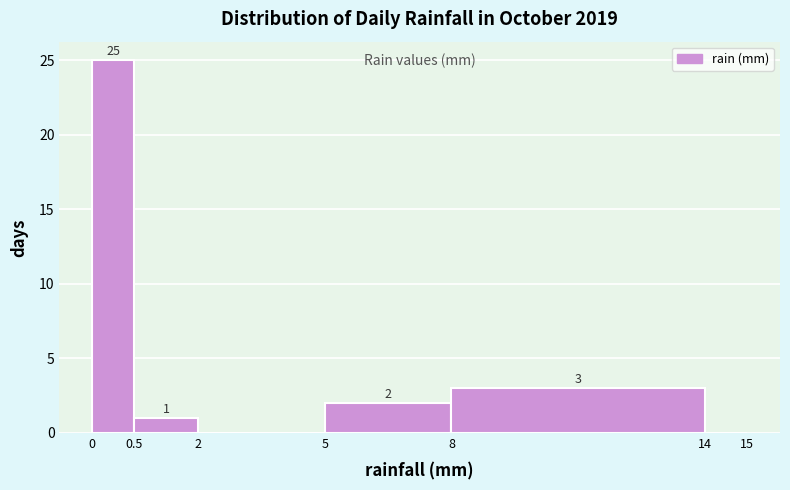

Reading left to right, what are all the values shown in this chart?

0=25	0.5=1	2=0	5=2	8=3	14=0